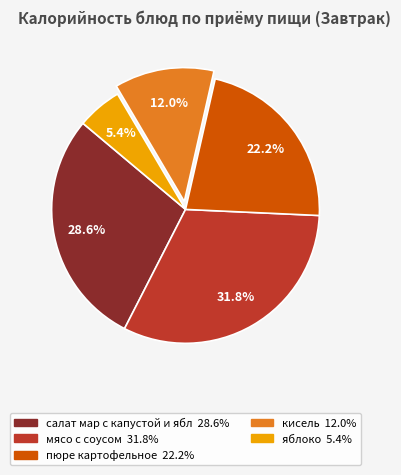

Between кисель and пюре картофельное, which is larger?

пюре картофельное